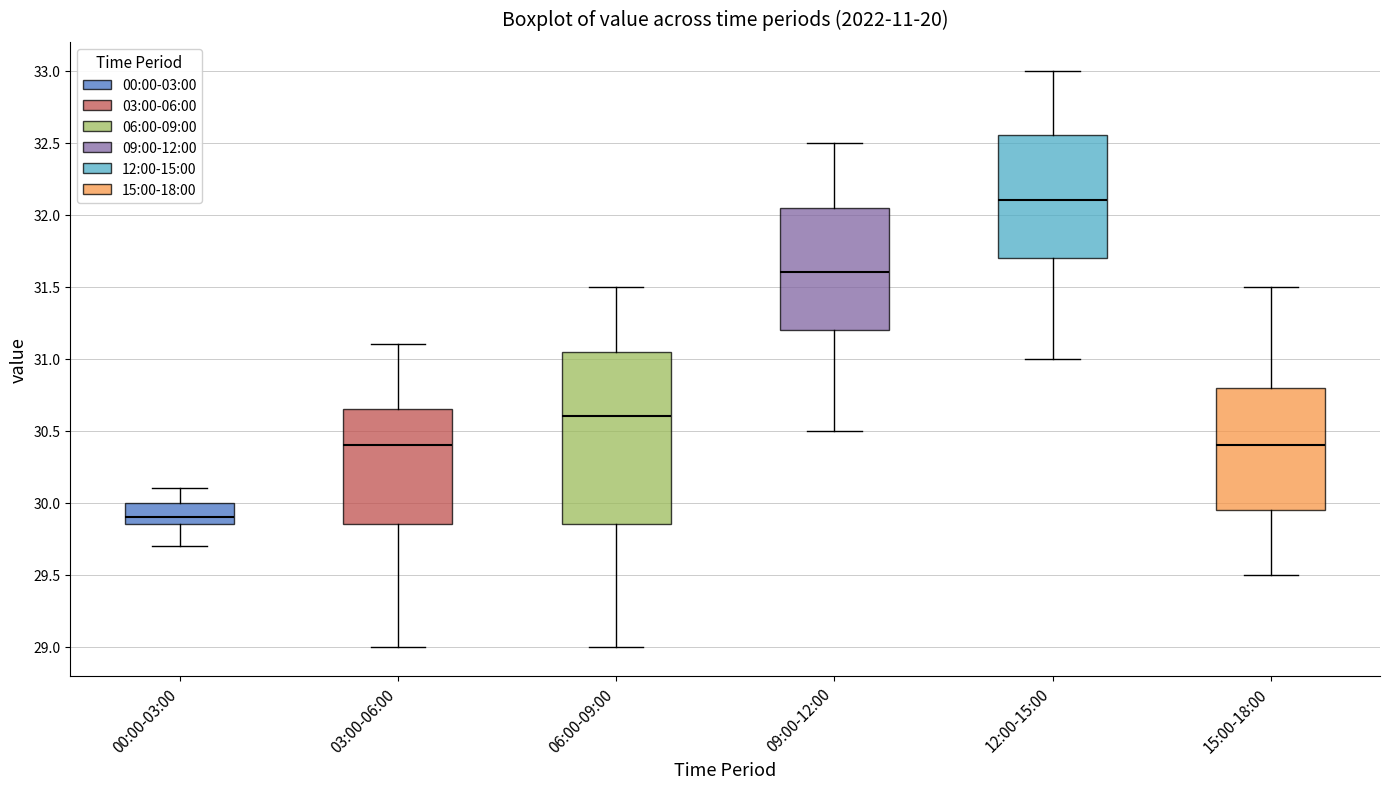

Reading left to right, read every box against the y-axis: the position of its median line, the range the box covers, and the ends of its whiskers. The values are not printed on the chart, so give them approximately, as read against the axis.

00:00-03:00: median 29.90, box 29.85 to 30.00, whiskers 29.70 to 30.10
03:00-06:00: median 30.40, box 29.85 to 30.65, whiskers 29.00 to 31.10
06:00-09:00: median 30.60, box 29.85 to 31.05, whiskers 29.00 to 31.50
09:00-12:00: median 31.60, box 31.20 to 32.05, whiskers 30.50 to 32.50
12:00-15:00: median 32.10, box 31.70 to 32.55, whiskers 31.00 to 33.00
15:00-18:00: median 30.40, box 29.95 to 30.80, whiskers 29.50 to 31.50